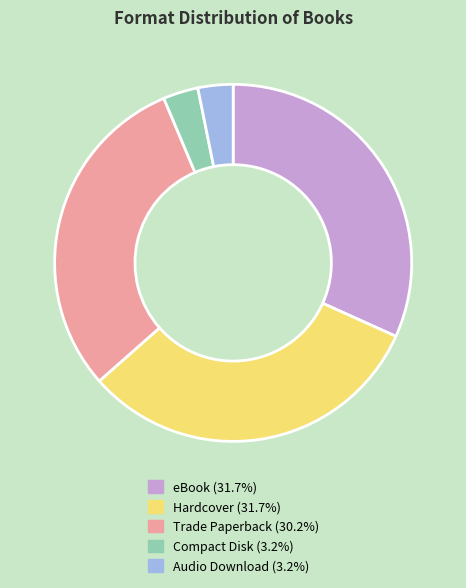

Count the number of slices in the pie.

5